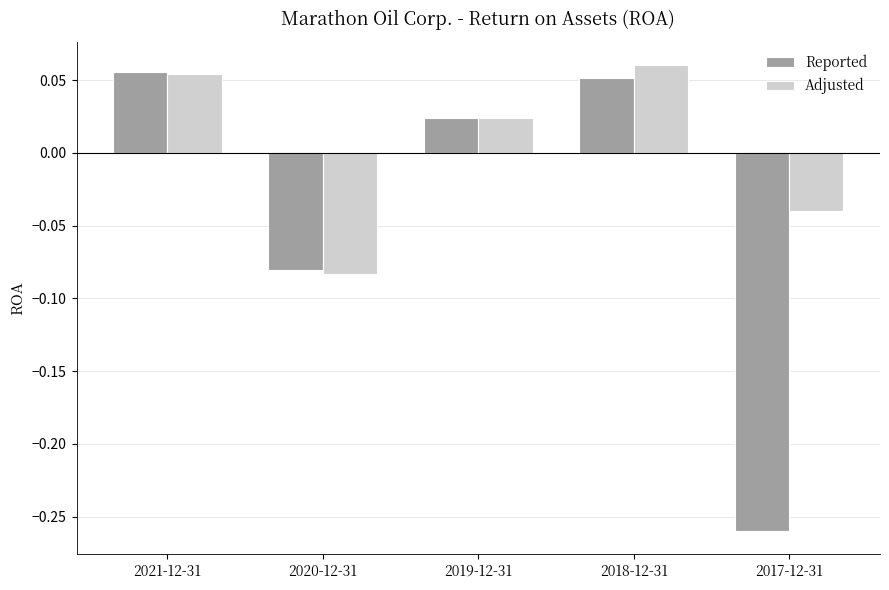

Is the value of Adjusted at 2018-12-31 greater than the value of Reported at 2020-12-31?

Yes